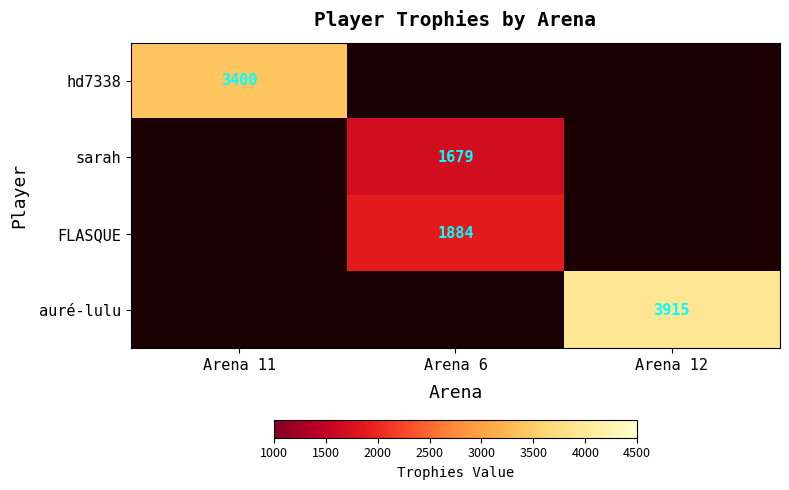

Is it true that FLASQUE equals 1316 at Arena 6?

False